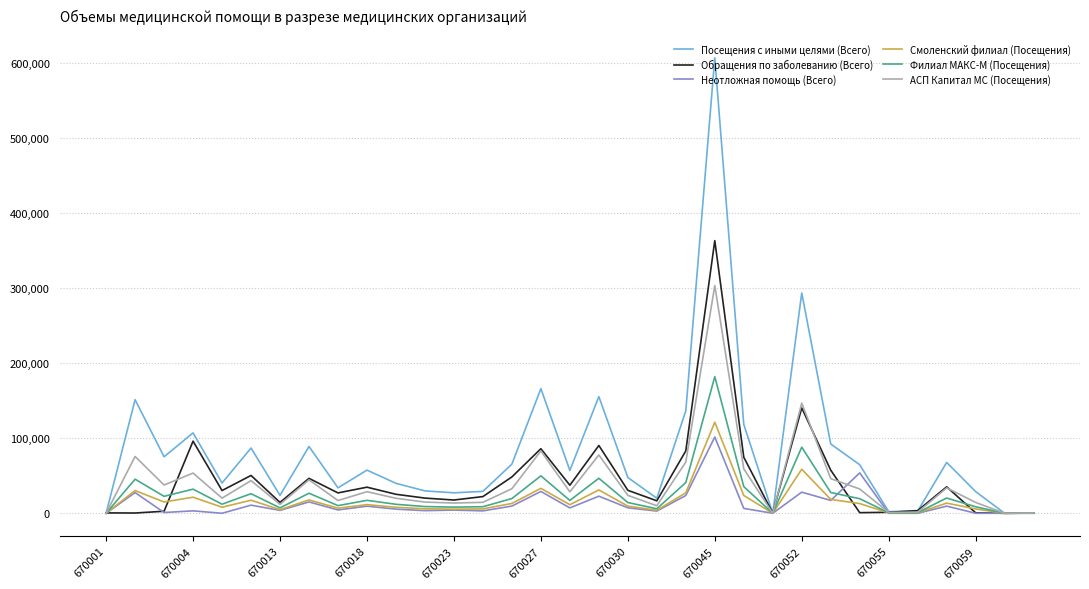

Which series has the widest spread of values?

Посещения с иными целями (Всего)